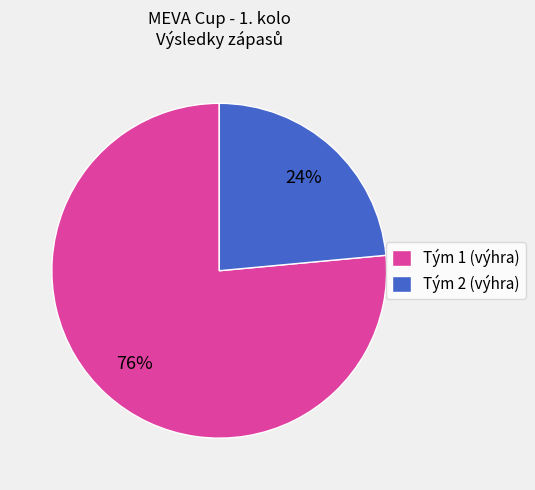

Do Tým 2 (výhra) and Tým 1 (výhra) together represent more than half of the pie?

Yes